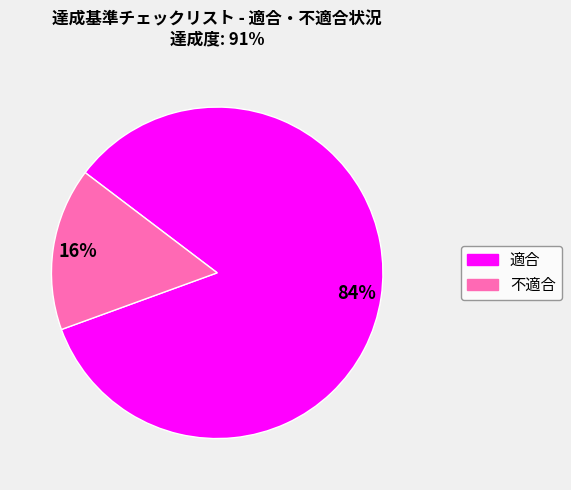

To the nearest percent, what is the average slice percentage?

50%